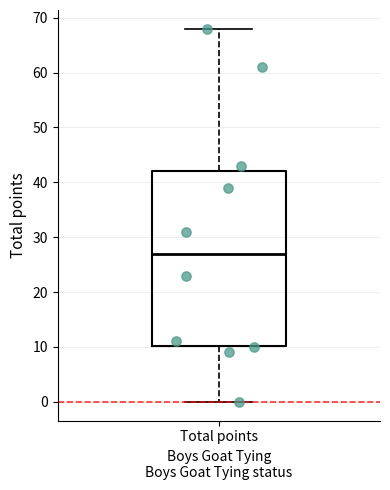

Where does the upper whisker of the box for Total points end on the y-axis? The values are not printed on the chart, so give them approximately, as read against the axis.

68